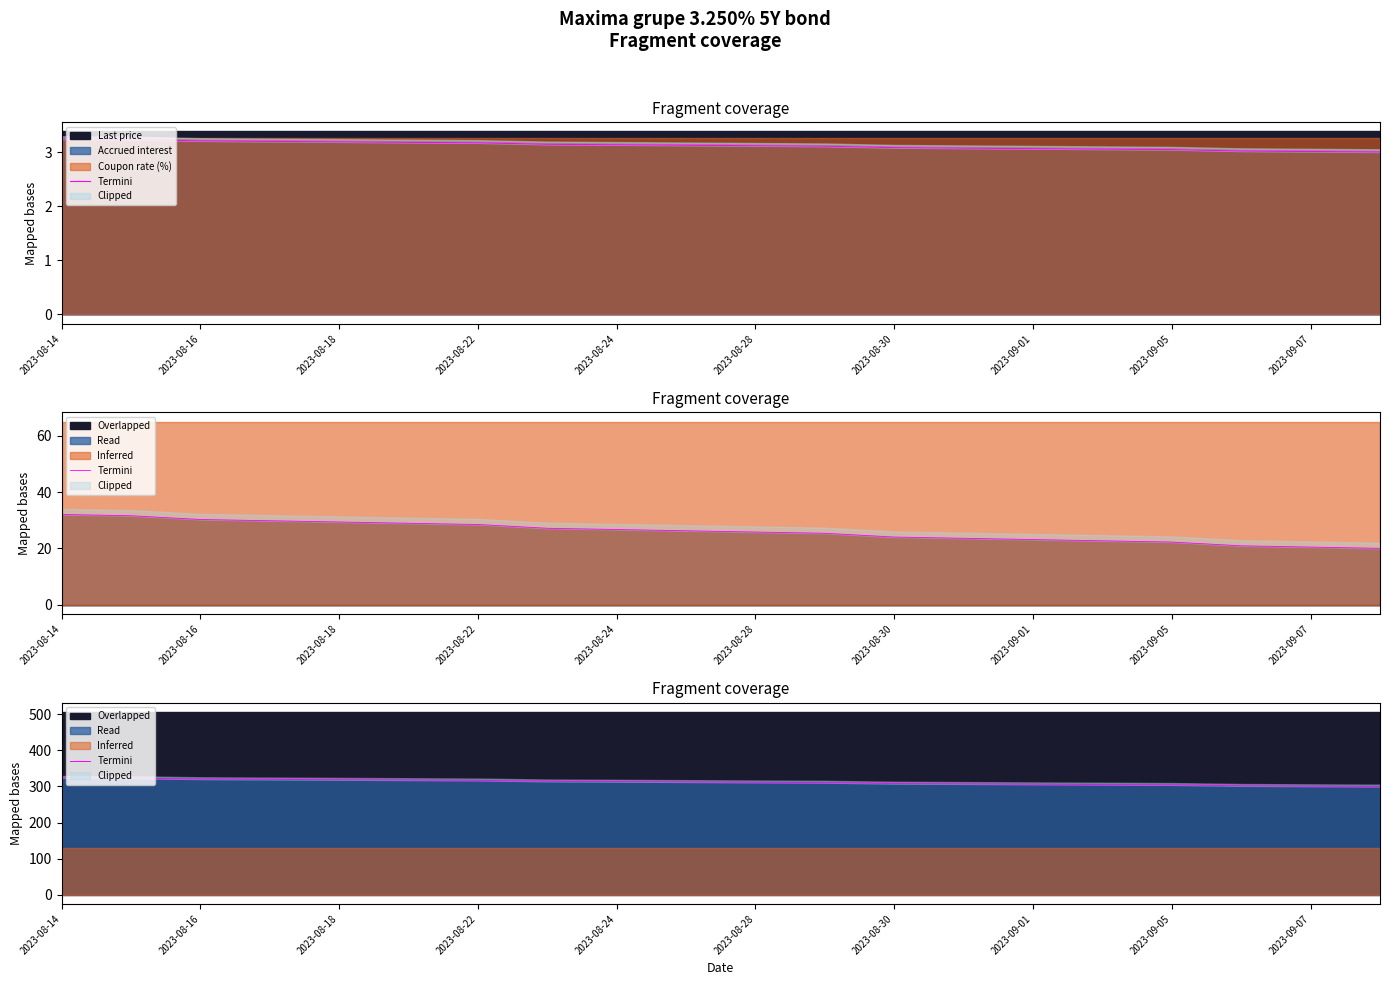

What is the label of the 7th point from the left?

2023-08-22